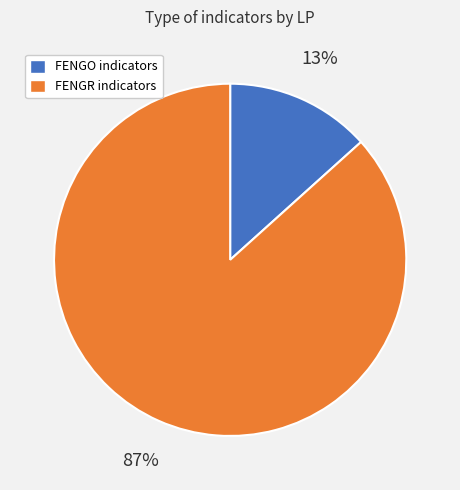

To the nearest percent, what is the average slice percentage?

50%